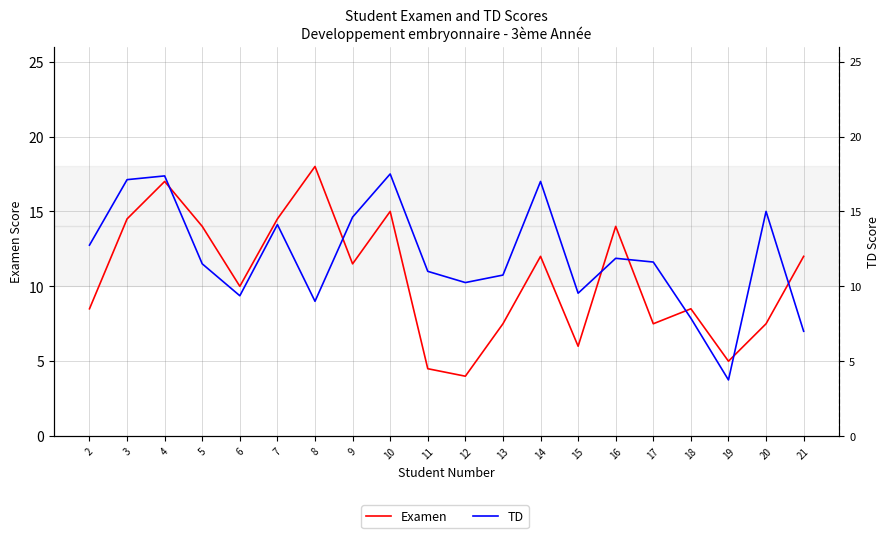

List the labels in order of Examen value, smallest first.

12, 11, 19, 15, 13, 17, 20, 2, 18, 6, 9, 14, 21, 5, 16, 3, 7, 10, 4, 8